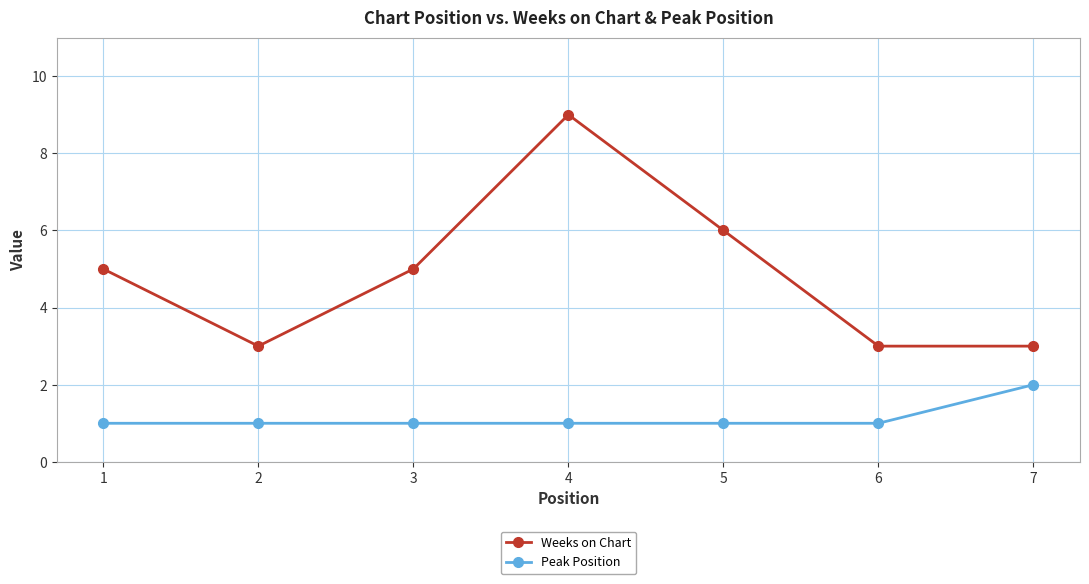

What are all the series names shown in the legend?

Weeks on Chart, Peak Position